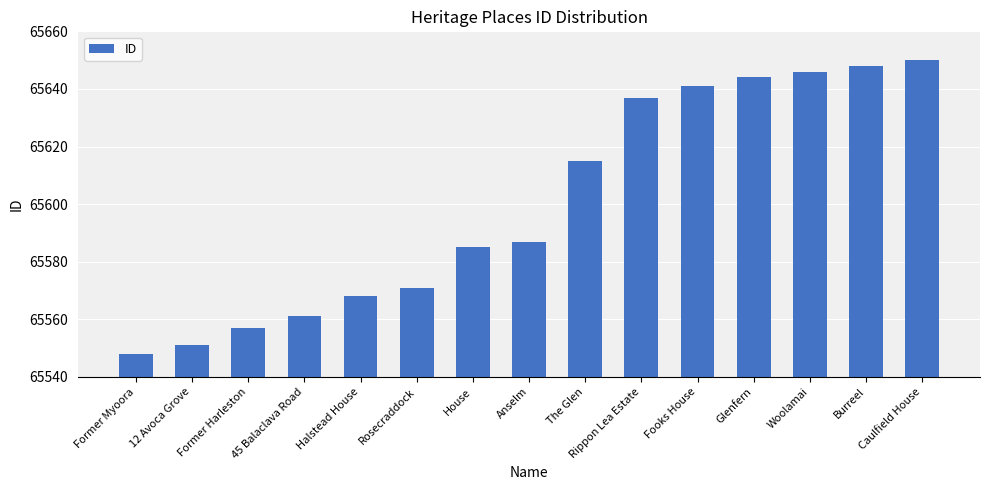

What is the ratio of the value at Anselm to the value at Burreel?

1.0